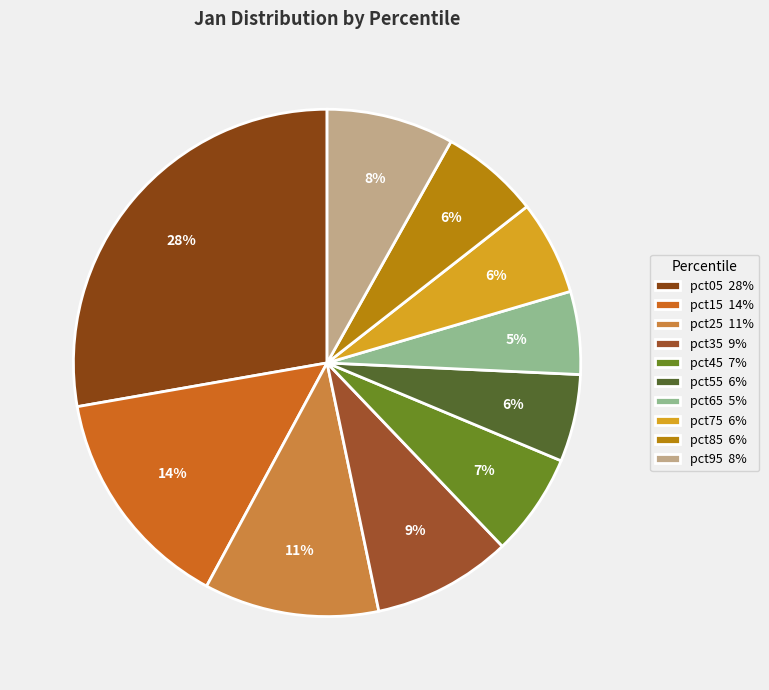

True or false: pct05 accounts for 28% of the total.

True